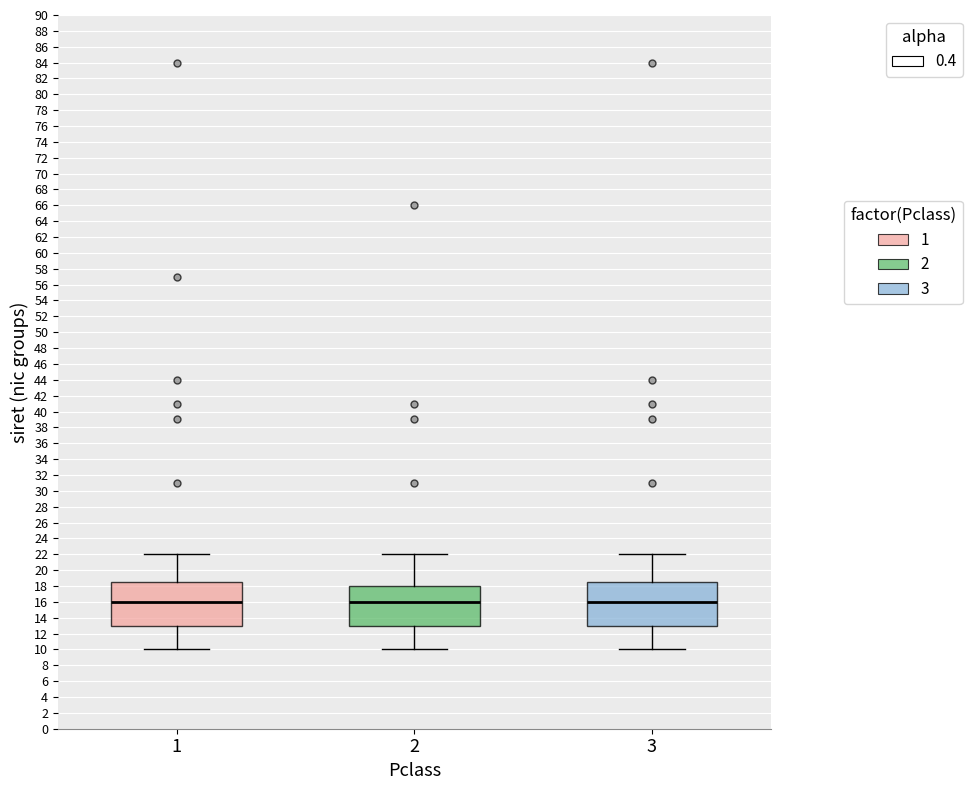

Where is the lower edge of the box at x = 1 on the y-axis? The values are not printed on the chart, so give them approximately, as read against the axis.

13.0